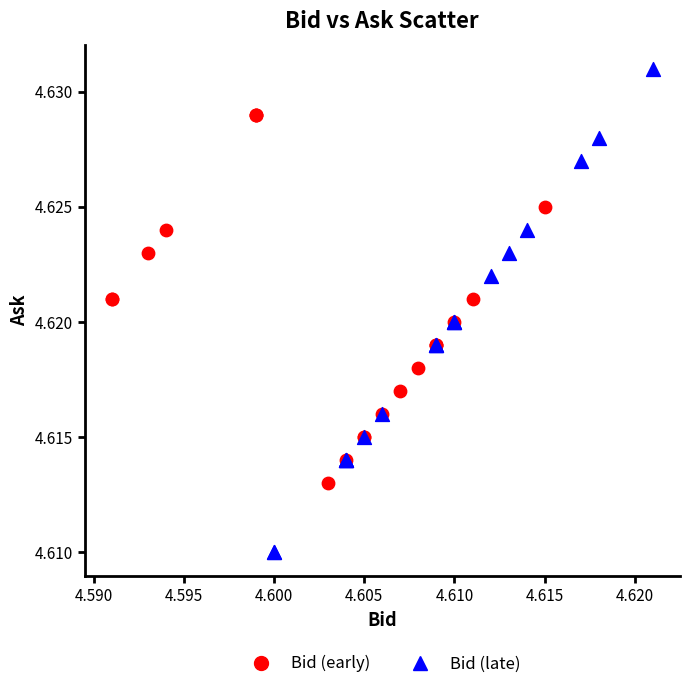

Which series has the largest Y range (max minus min)?

Bid (late)